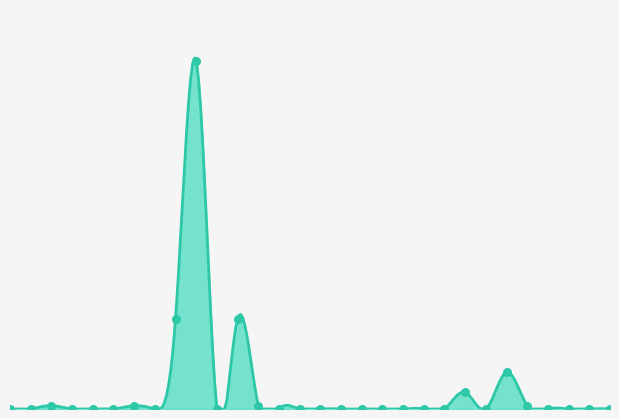

Between 2018-11-13 and 2018-11-25, which is larger?

2018-11-25